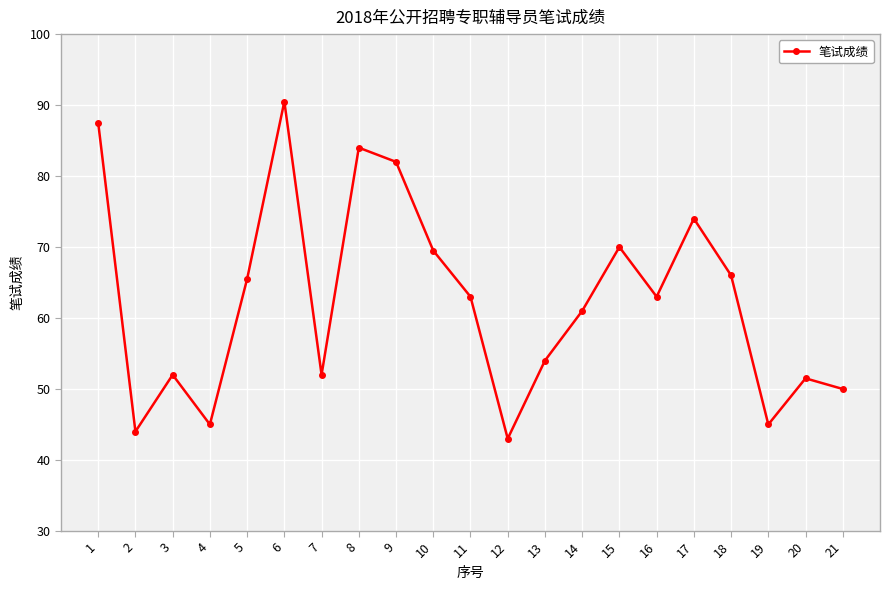

How many points are lower than both their immediate neighbors (excluding endpoints)?

6